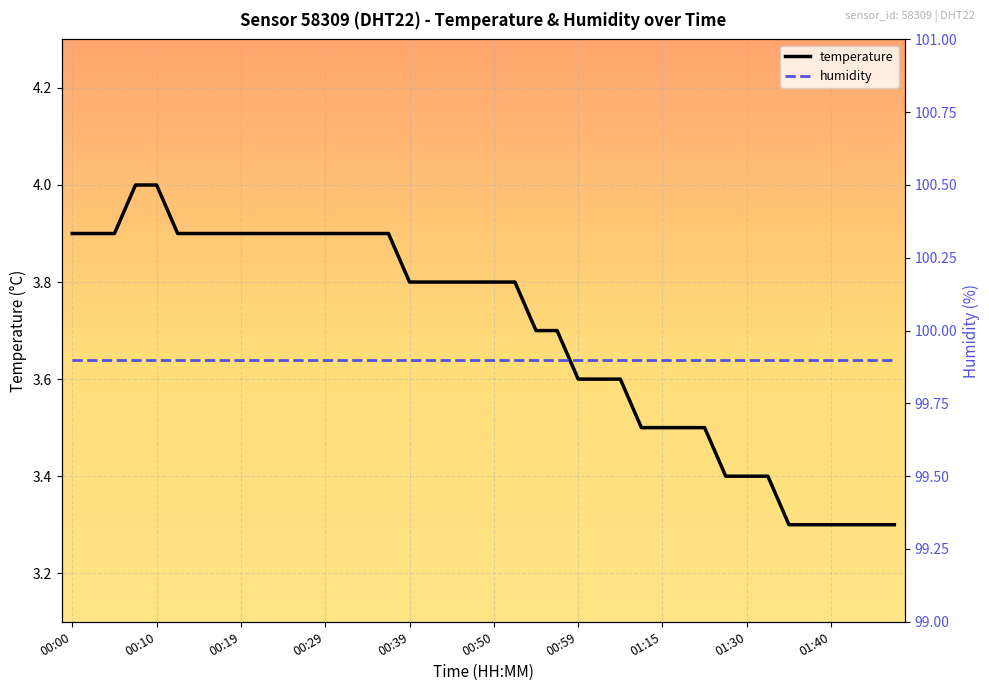

True or false: humidity and temperature intersect in this chart.

False